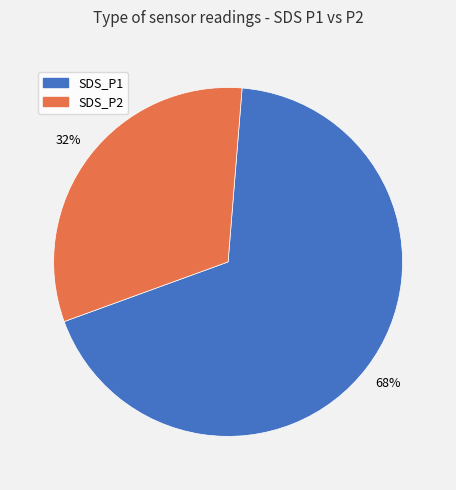

Which category has the biggest portion of the pie?

SDS_P1